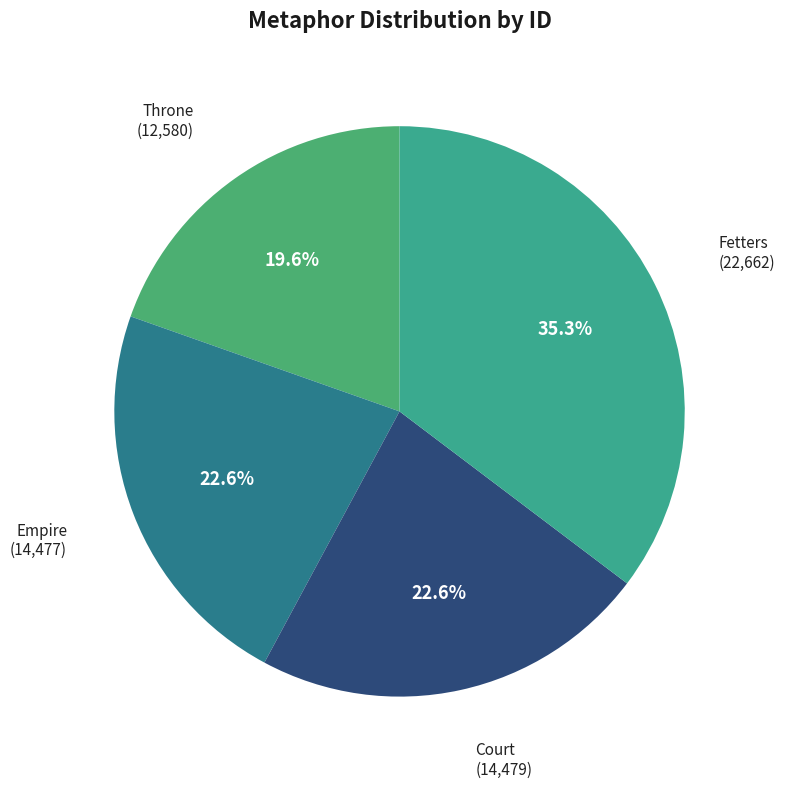

To the nearest percent, what is the difference between the largest and smallest slice percentages?

16%